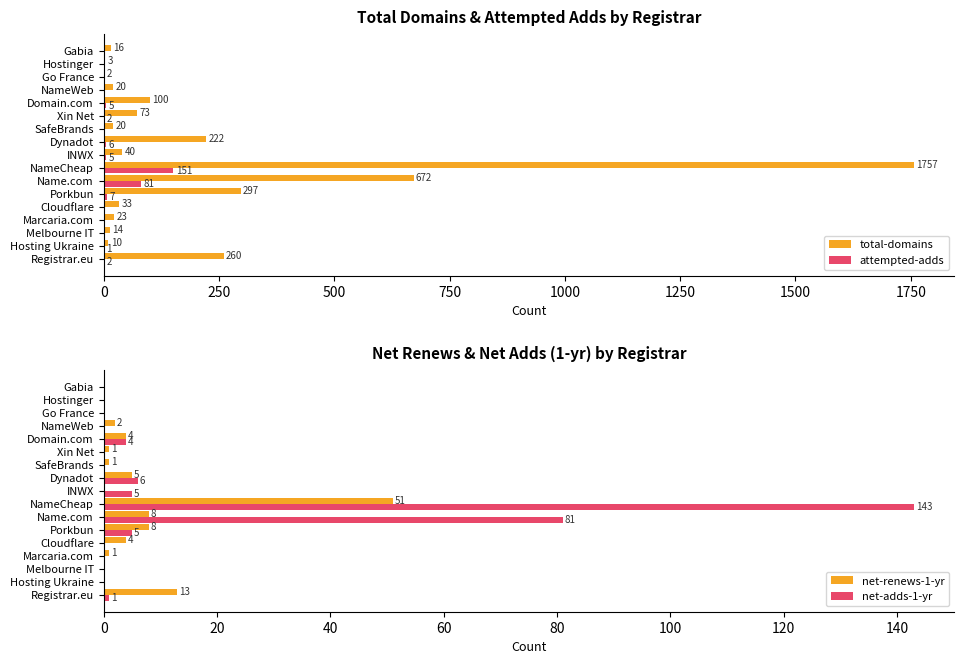

What is the difference between the second highest and minimum values in the attempted-adds series?

81